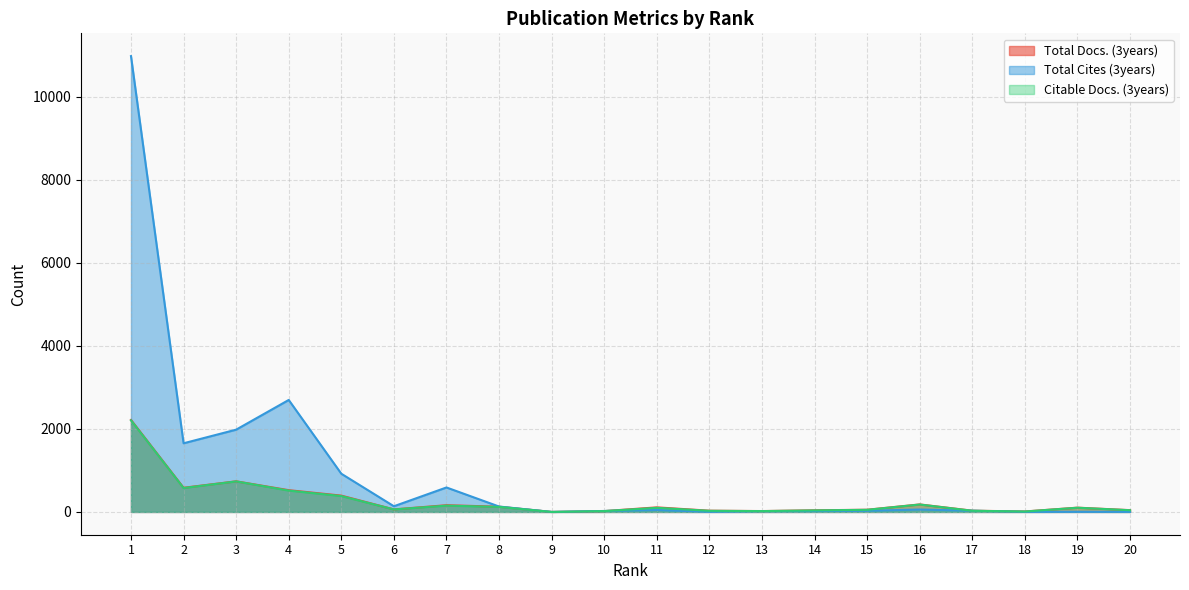

How many positive values does the Total Docs. (3years) series have?

19